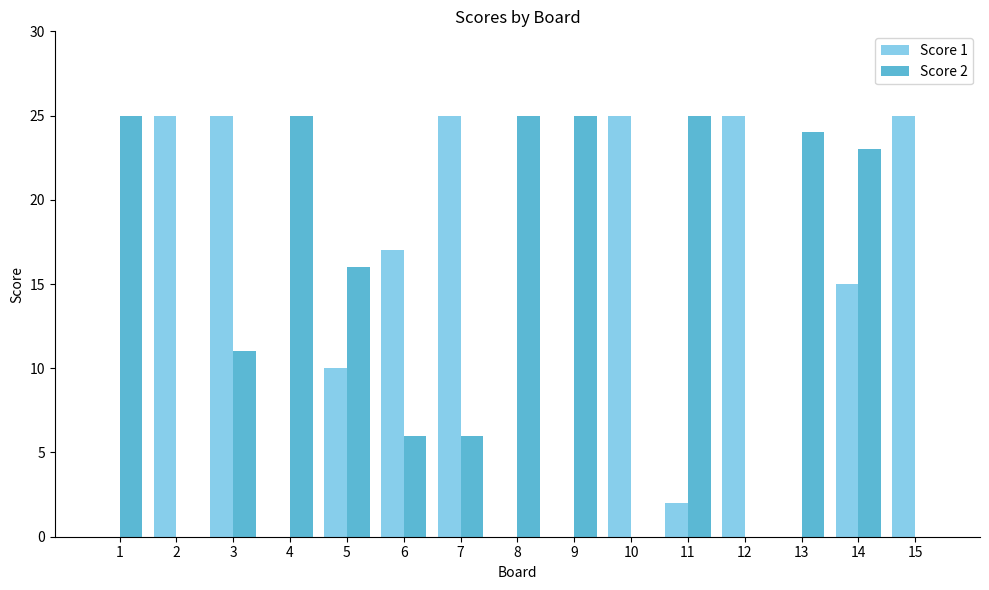

How many distinct data groups are displayed?

2